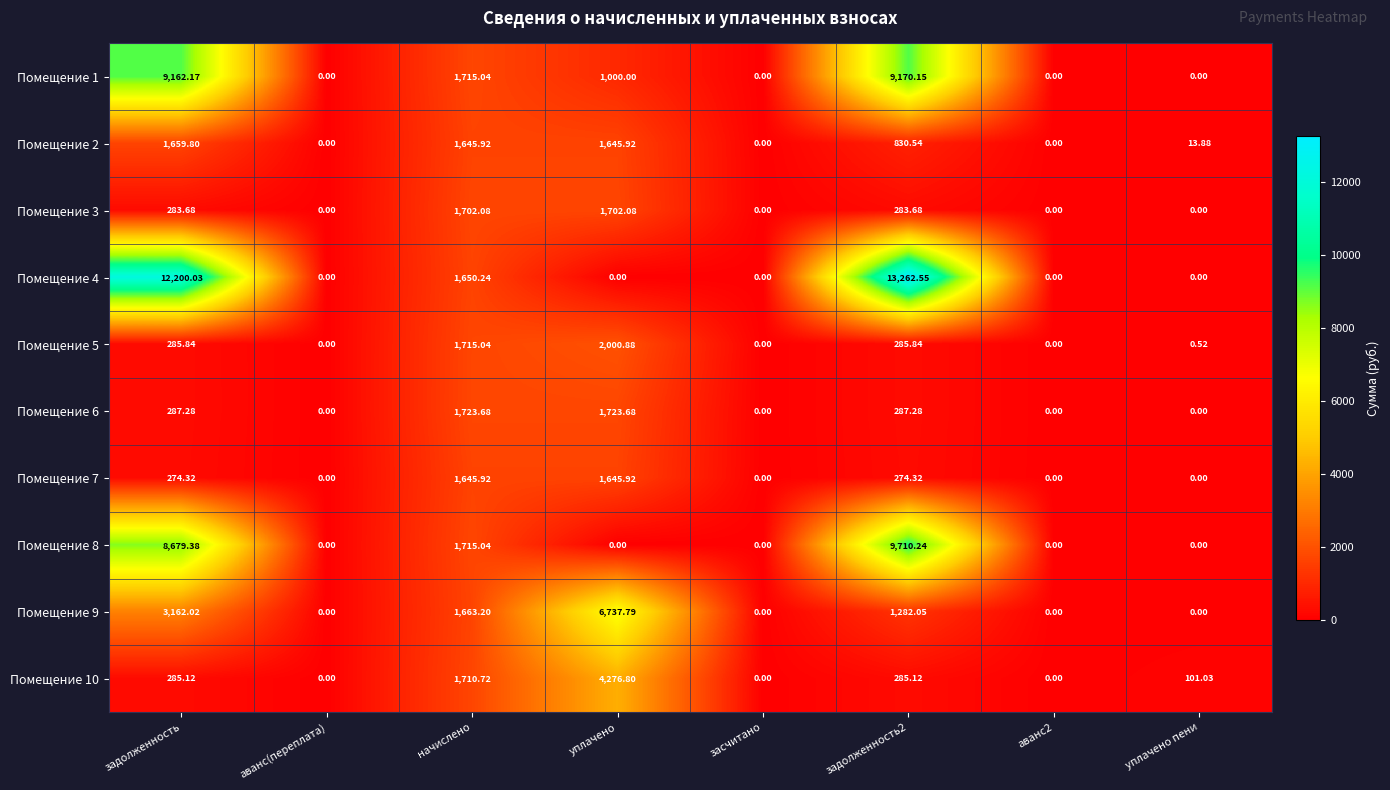

At which category does the chart reach its peak across all series?

задолженность2